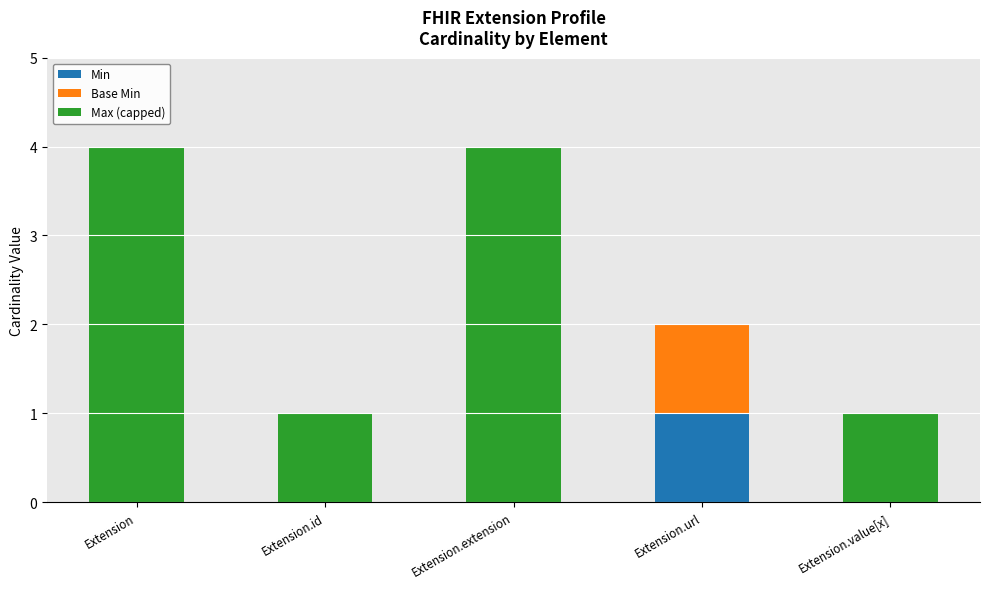

Count the number of data series in this chart.

3